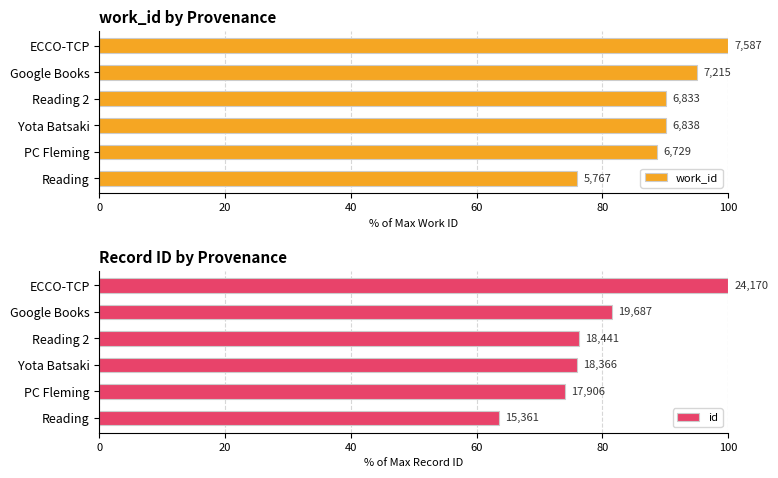

What is the average value of the work_id series?

90.0